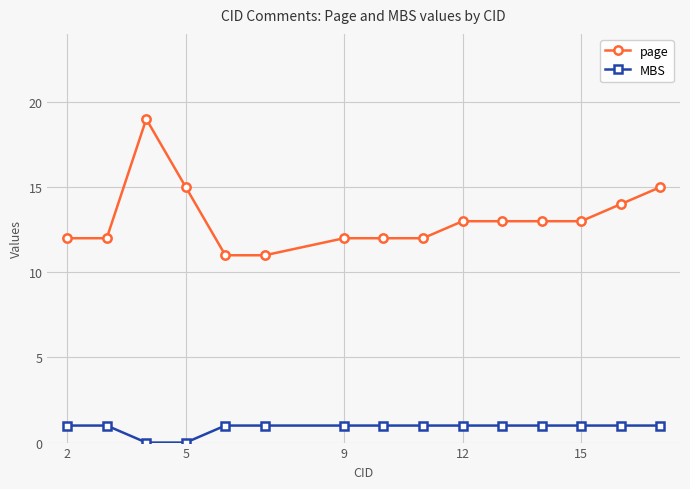

True or false: MBS and page cross at least once.

False